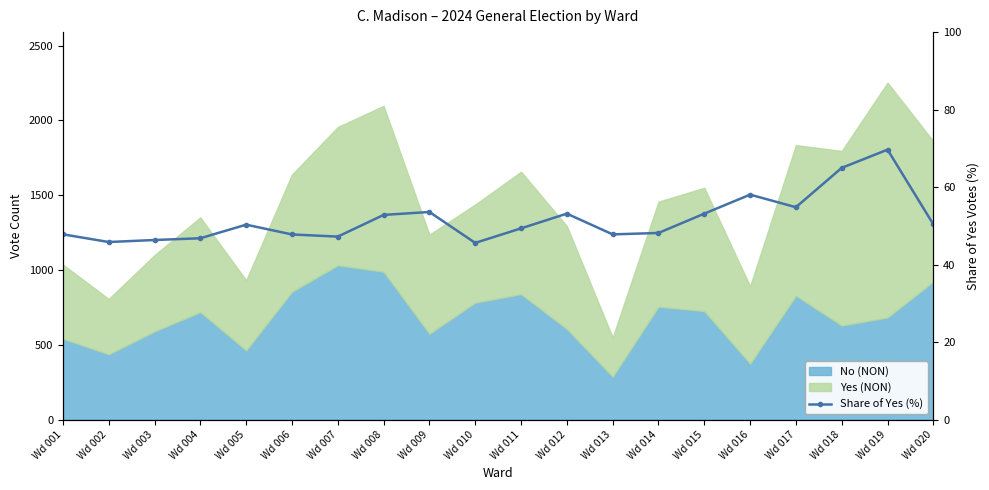

How many points are higher than both their immediate neighbors (excluding endpoints)?

5